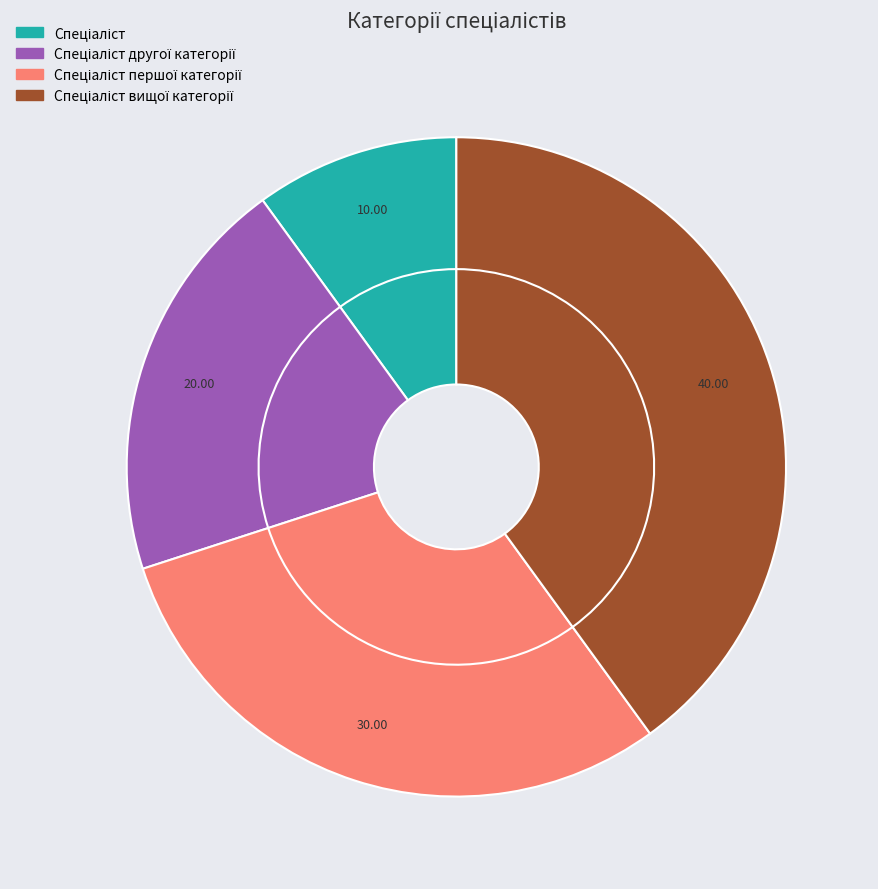

How many slices are in this pie chart?

4